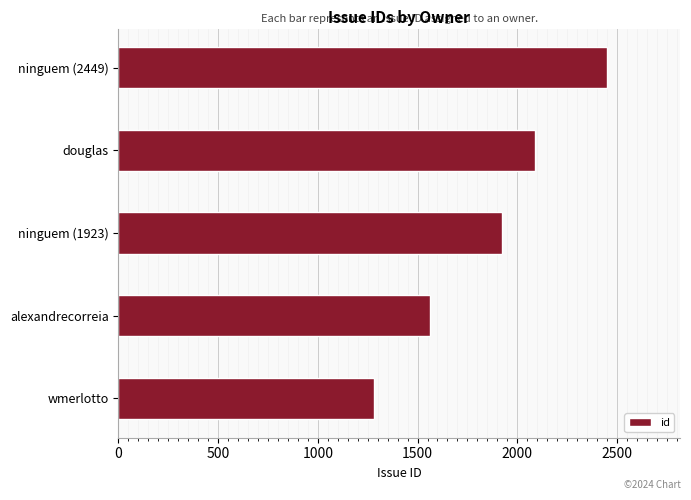

Reading top to bottom, what are all the values shown in this chart?

ninguem (2449)=2449	douglas=2087	ninguem (1923)=1923	alexandrecorreia=1560	wmerlotto=1283